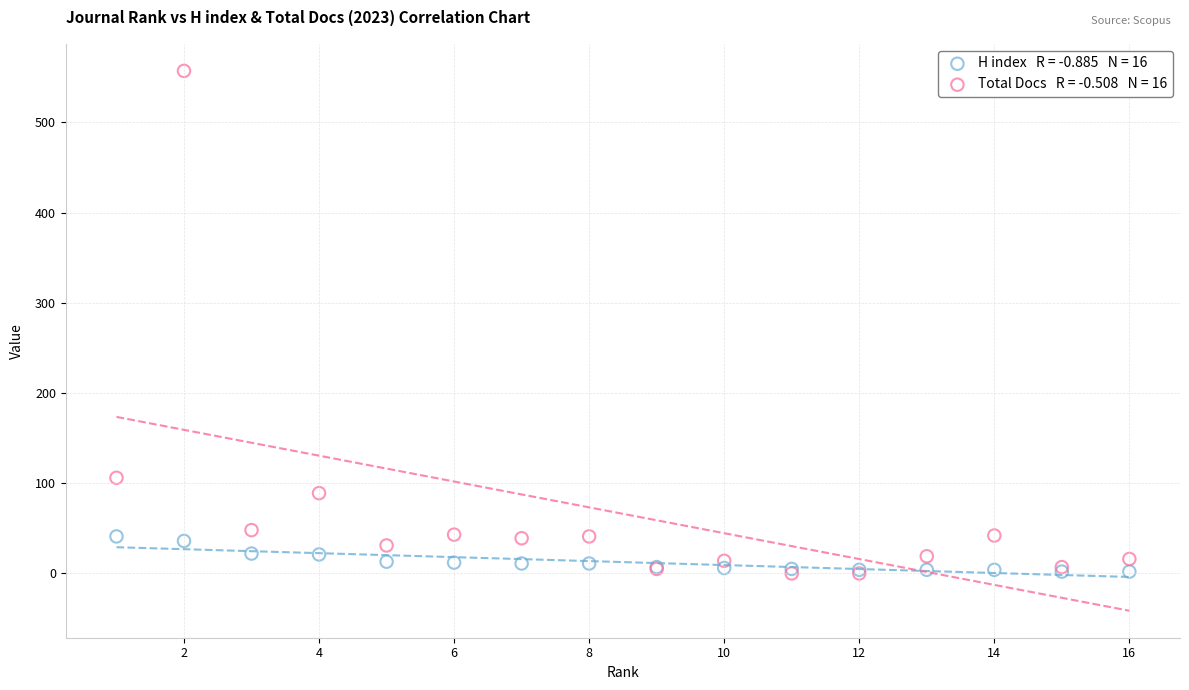

Across all series, what Y value is closest to 278?

106